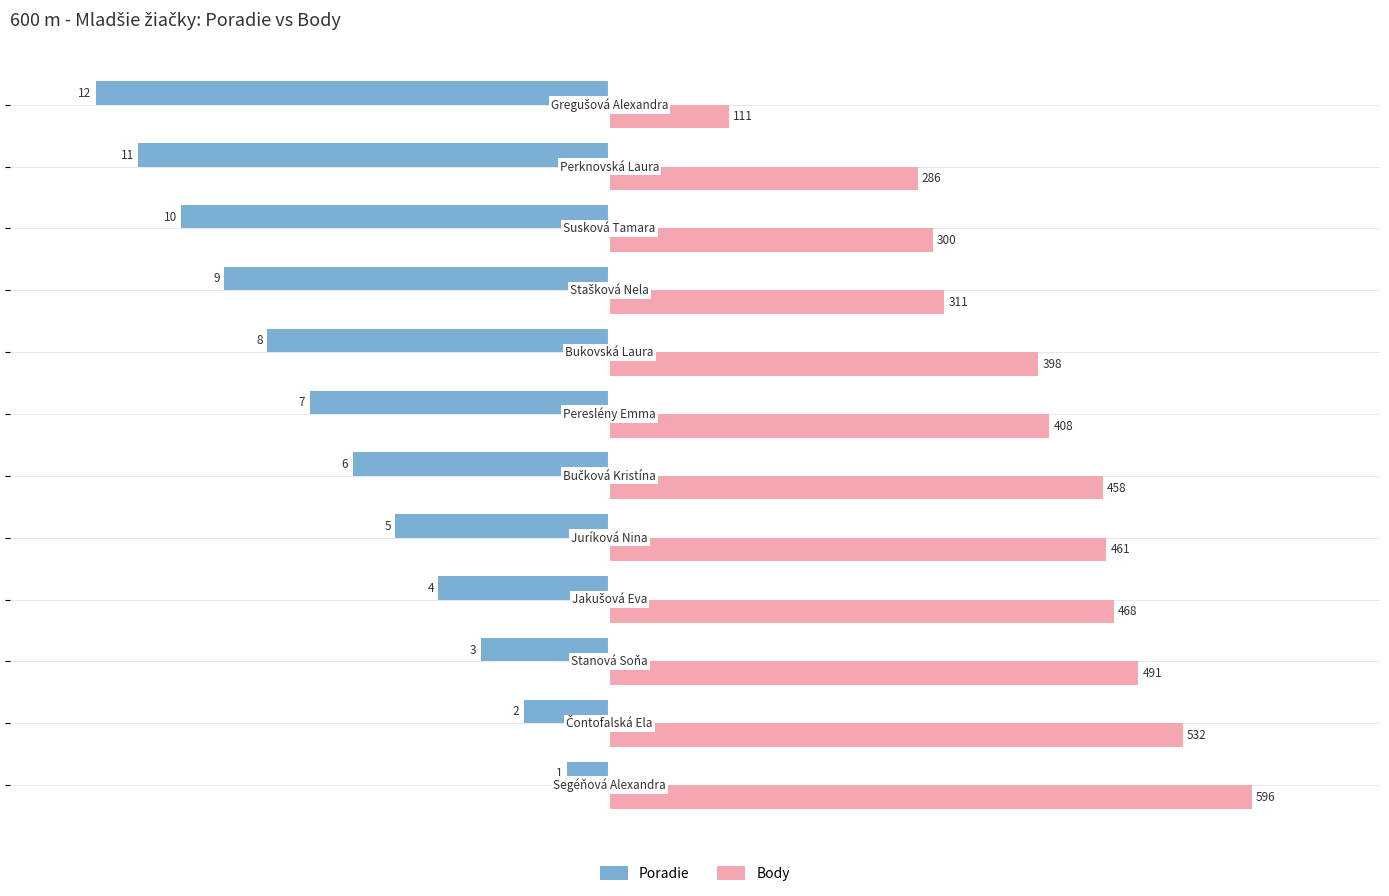

What are all the series names shown in the legend?

Poradie, Body